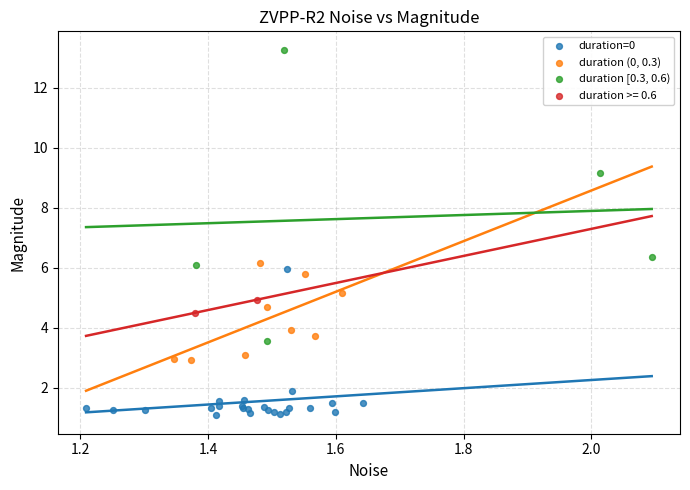

What are all the series names shown in the legend?

duration=0, duration (0, 0.3), duration [0.3, 0.6), duration >= 0.6